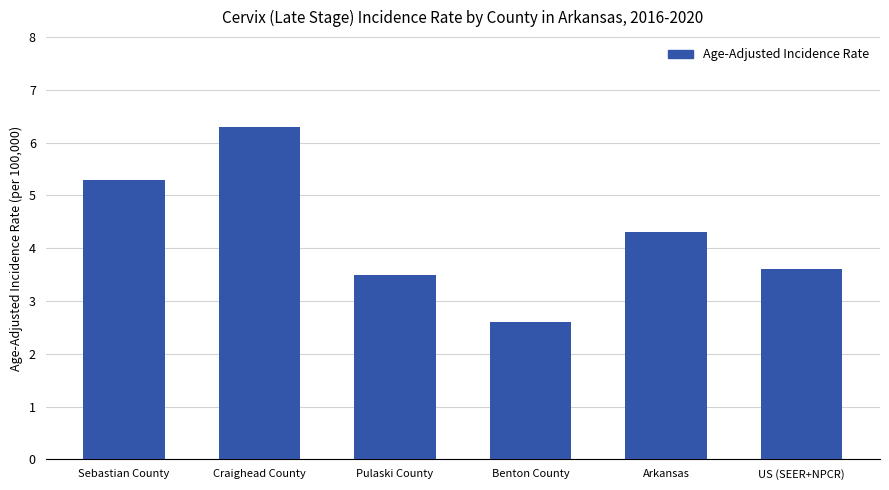

The chart shows a value of 1.3 at Sebastian County. True or false?

False